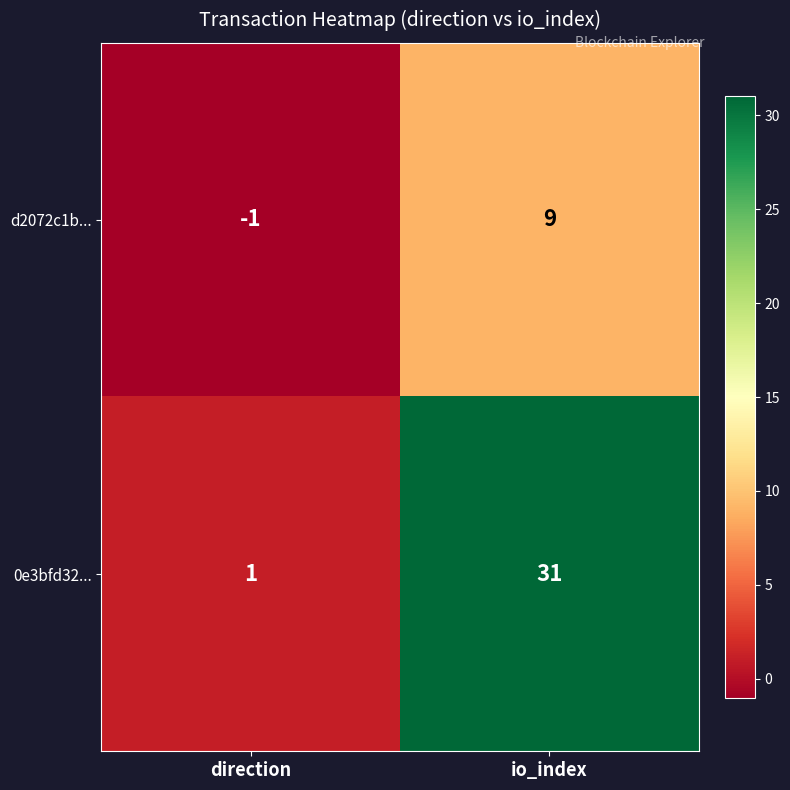

What is the spread (max minus min) of values at io_index?

22